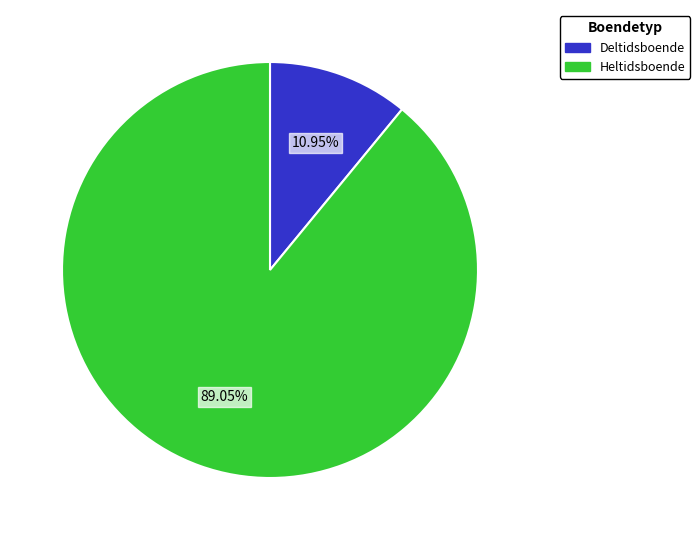

Is there any slice that represents more than half of the pie?

Yes